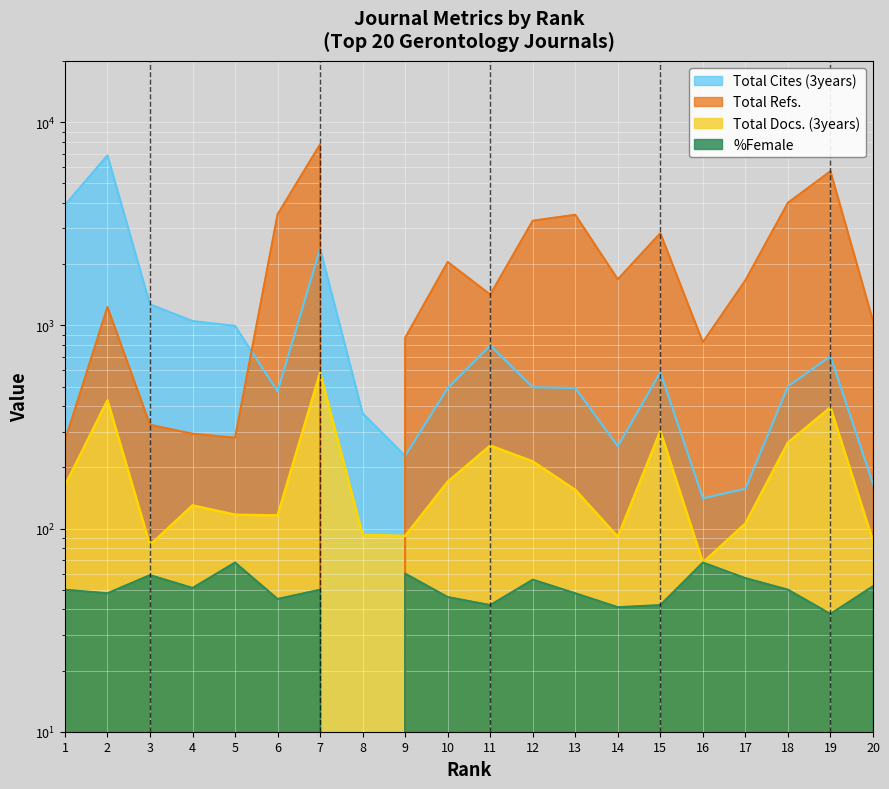

At 7, list the series in order from smallest to largest.

%Female, Total Docs. (3years), Total Cites (3years), Total Refs.